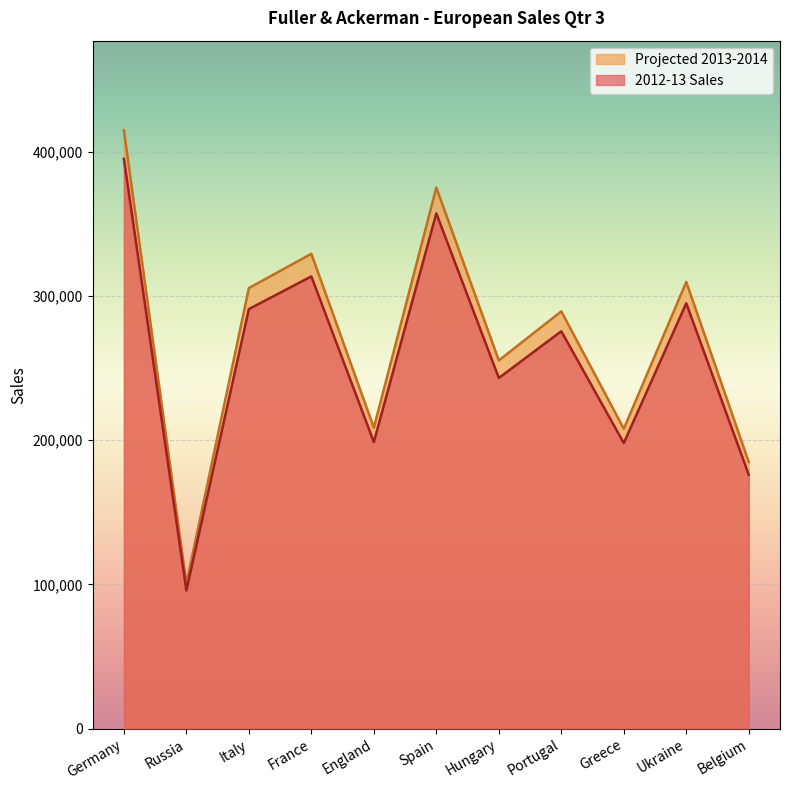

What is the spread (max minus min) of values at Portugal?

13780.7